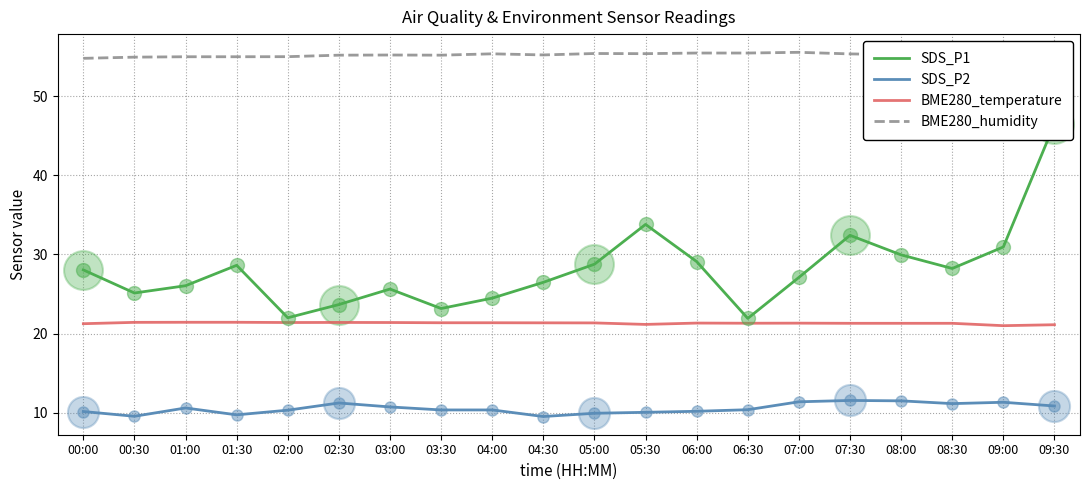

What is the total value across all series at 09:00?

118.8